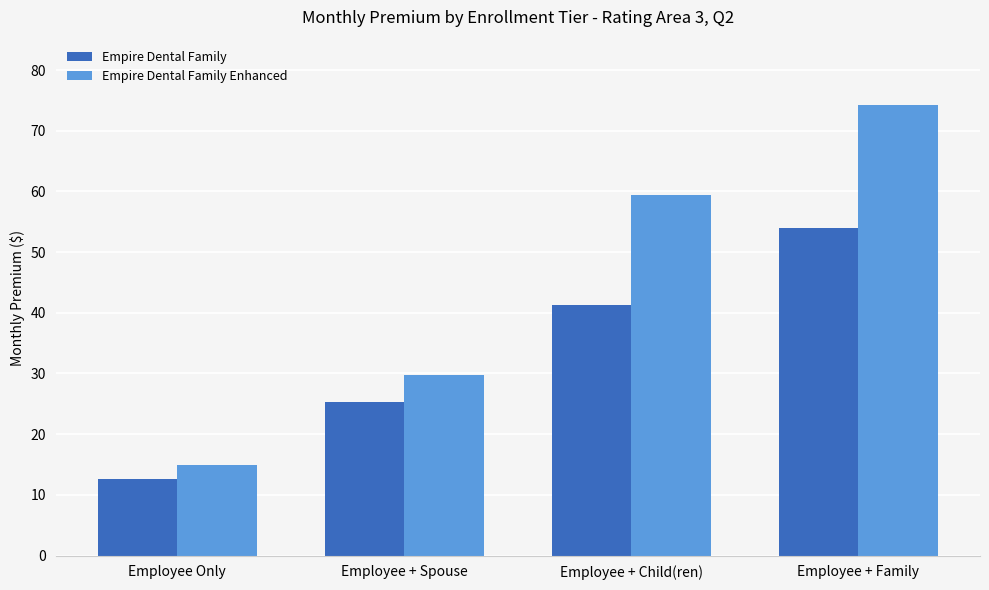

Rank the categories by Empire Dental Family value from highest to lowest.

Employee + Family, Employee + Child(ren), Employee + Spouse, Employee Only